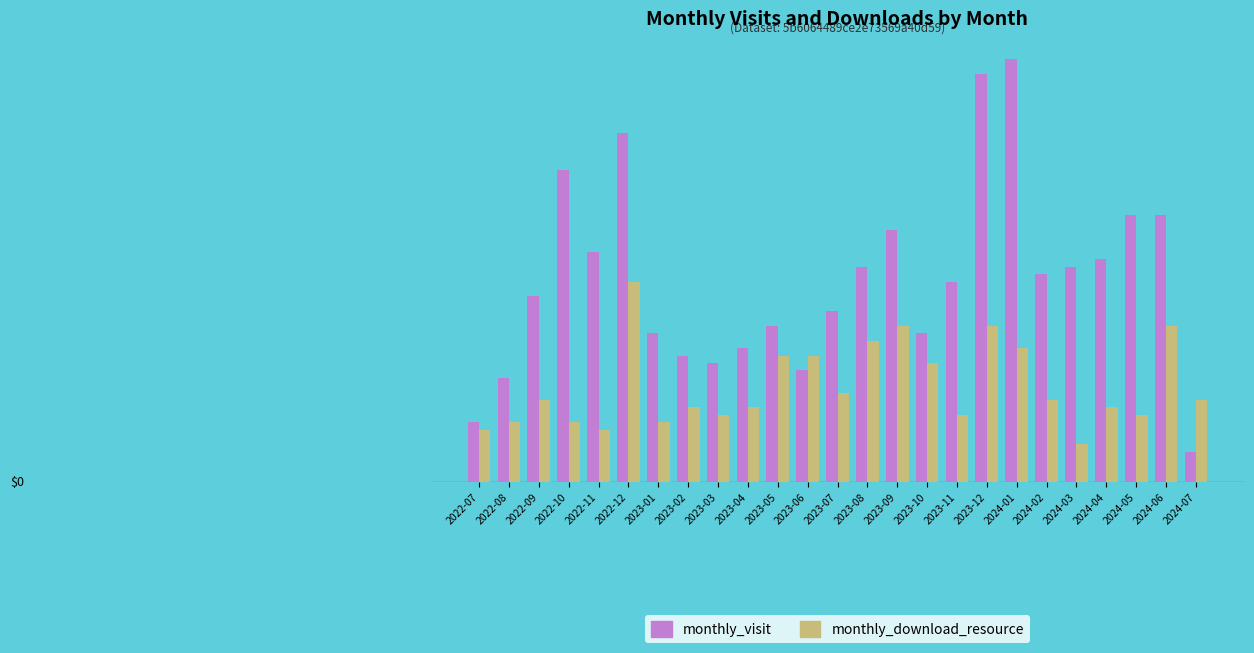

Does the chart contain any negative values?

No